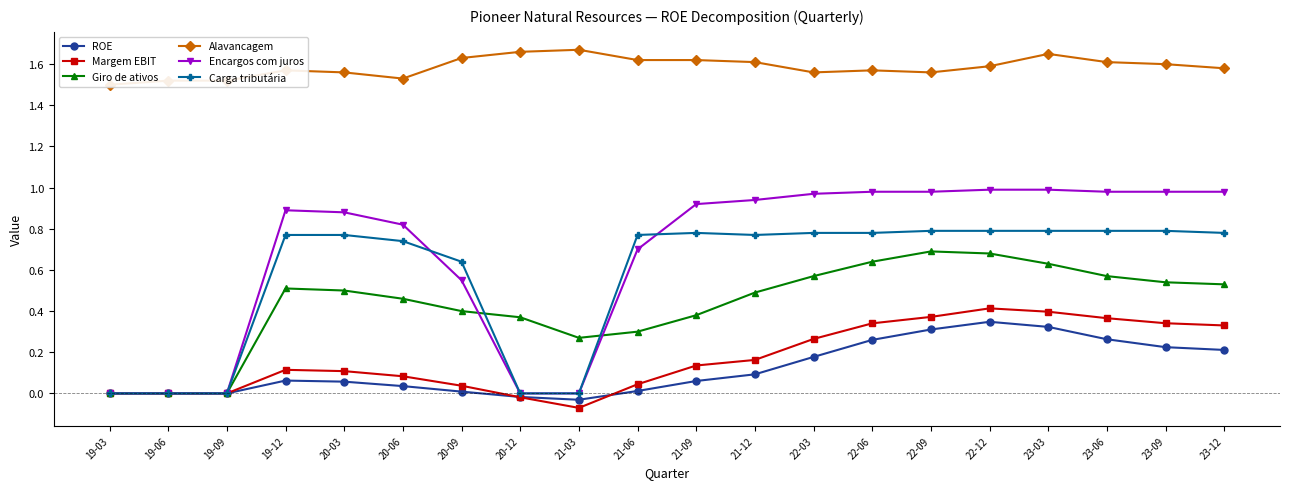

Between 22-06 and 23-03, which is larger?

23-03